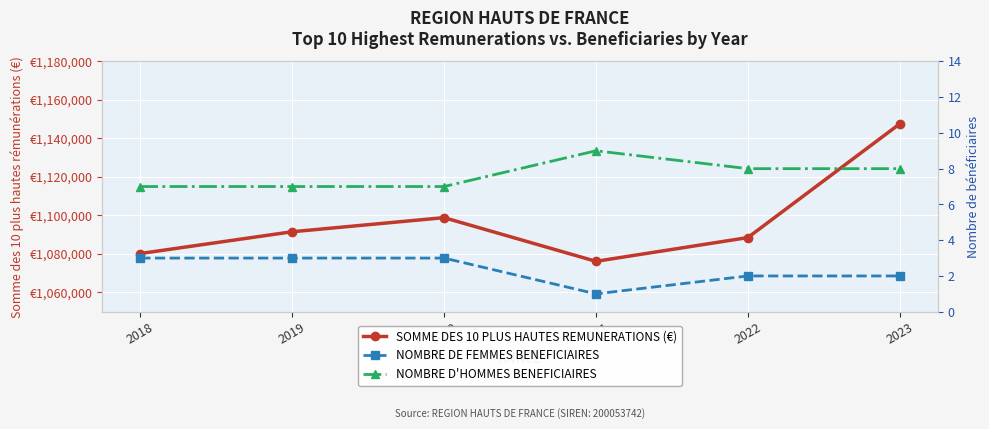

What is the value of the NOMBRE DE FEMMES BENEFICIAIRES point at the 1st from the left?

3.0